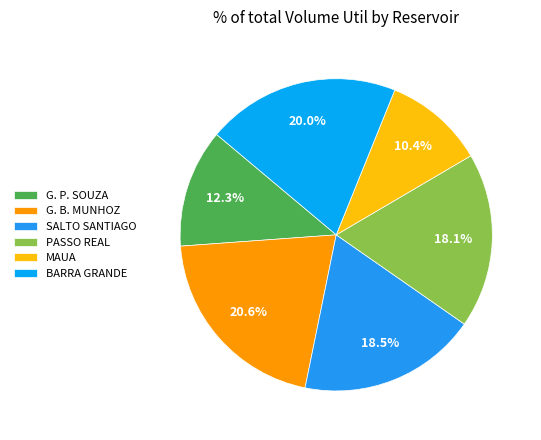

What portion of the pie excludes MAUA?

89.6%